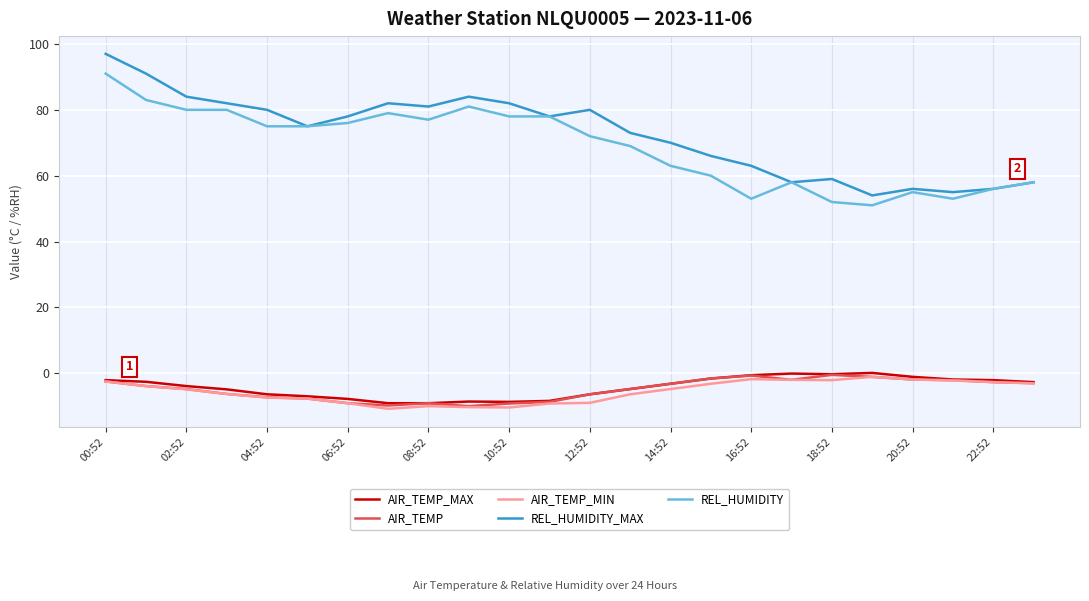

True or false: REL_HUMIDITY and AIR_TEMP cross at least once.

False